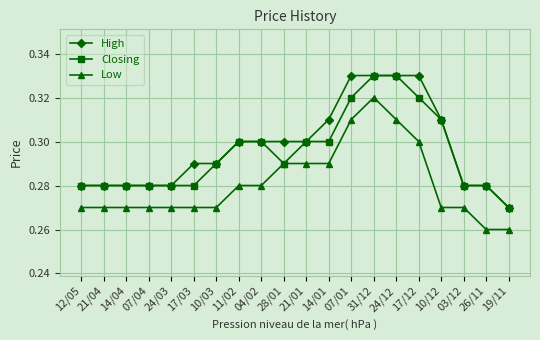

How many data points does each series have?

20